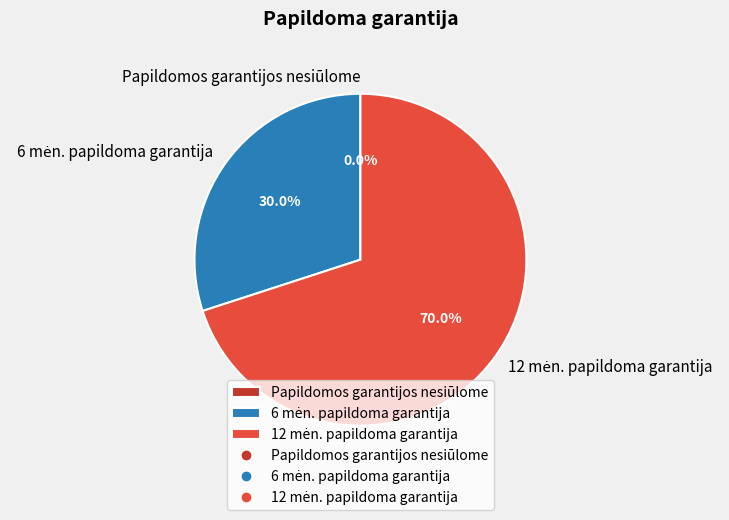

What percentage is the 6 mėn. papildoma garantija slice, to the nearest percent?

30%